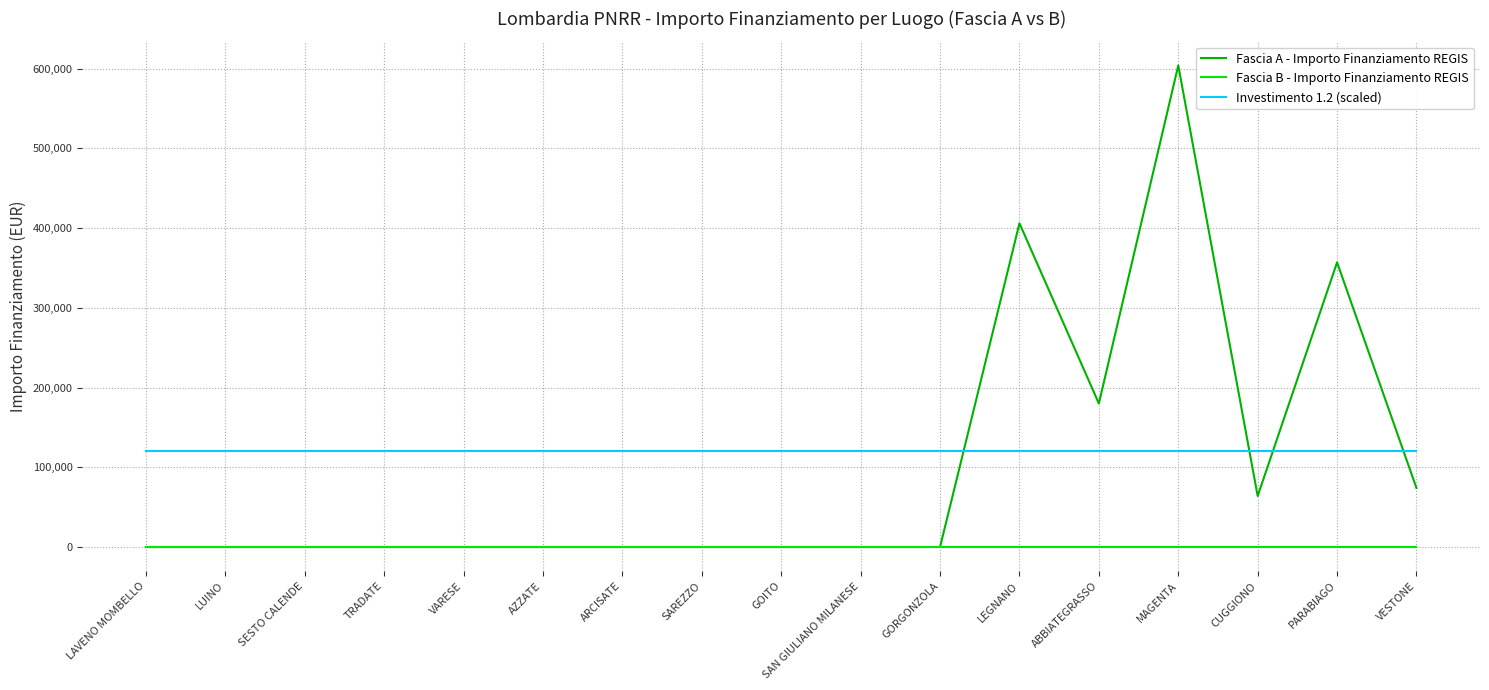

List the series in order of their overall mean, highest first.

Investimento 1.2 (scaled), Fascia A - Importo Finanziamento REGIS, Fascia B - Importo Finanziamento REGIS